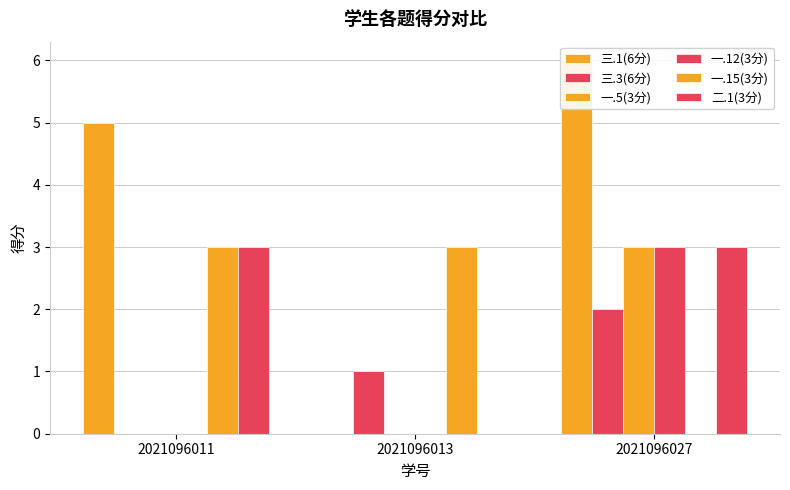

What is the difference between the maximum and minimum values in the 一.5(3分) series?

3